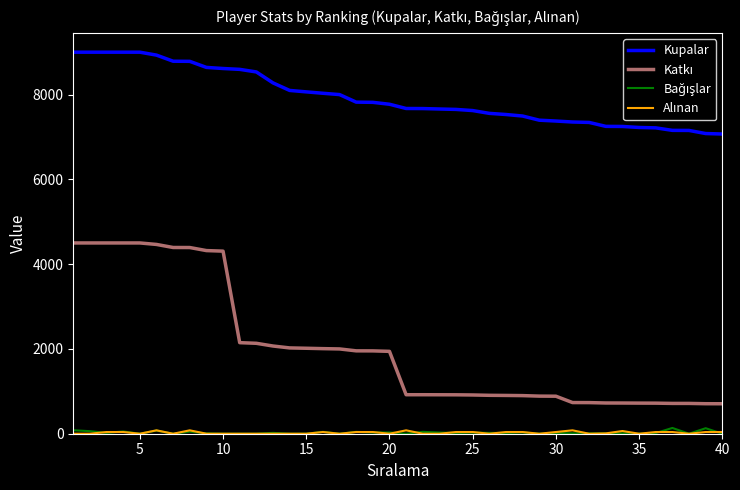

Which series has the largest total across all categories?

Kupalar